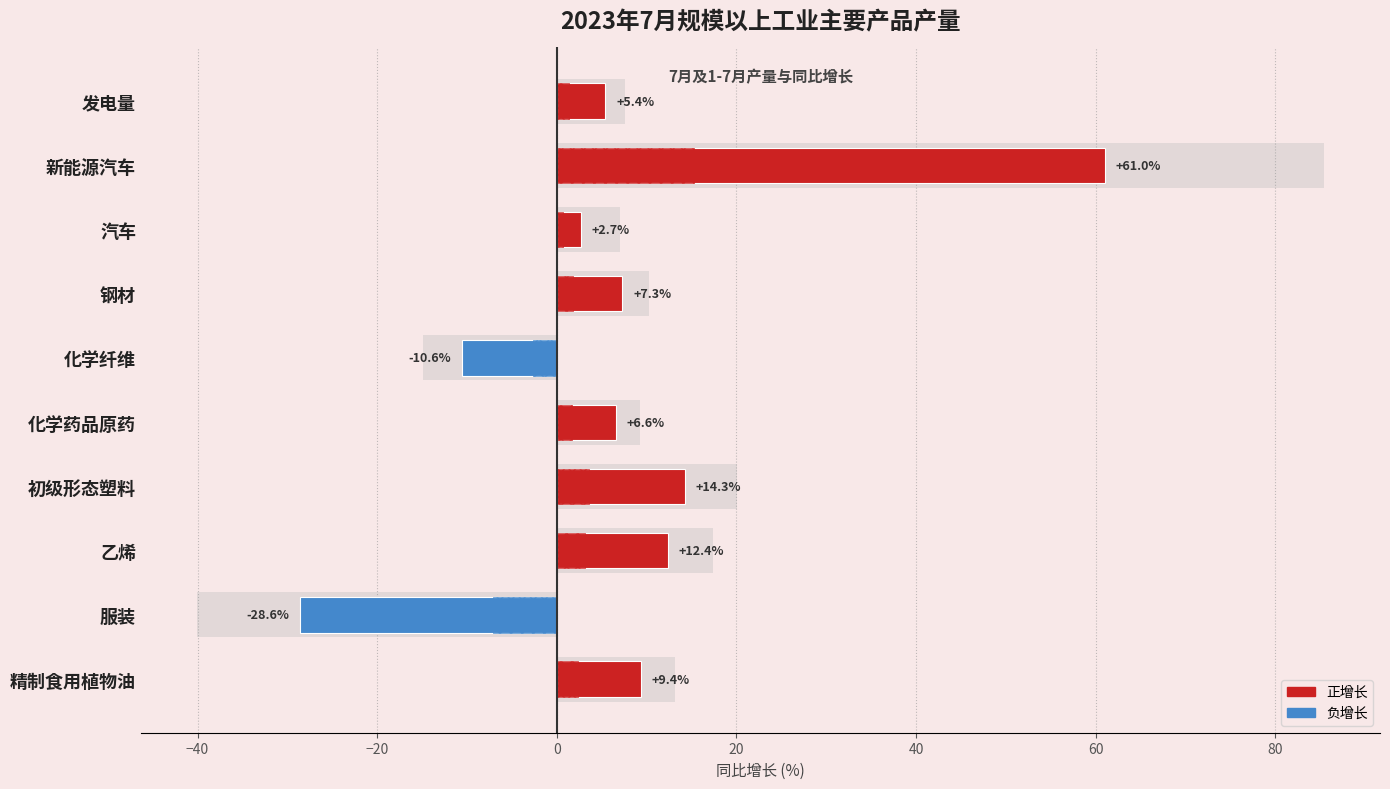

What is the maximum value shown in the chart?

61.0